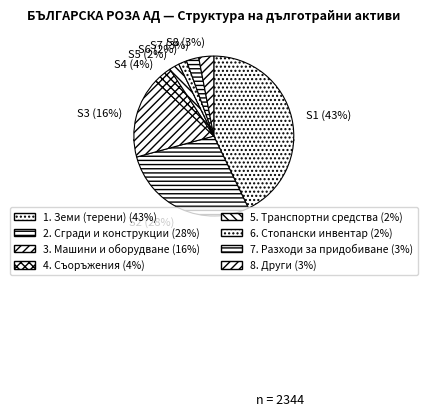

True or false: 7. Разходи за придобиване accounts for 1% of the total.

False